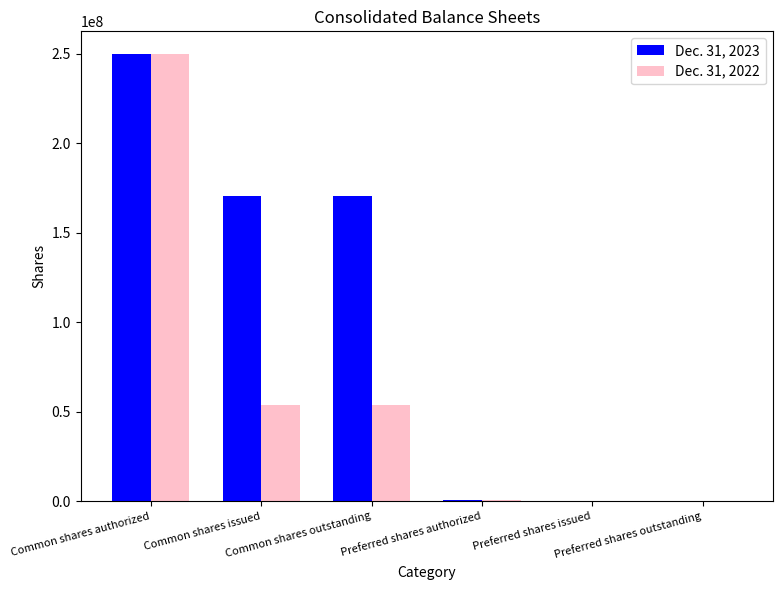

Which series has the largest total across all categories?

Dec. 31, 2023